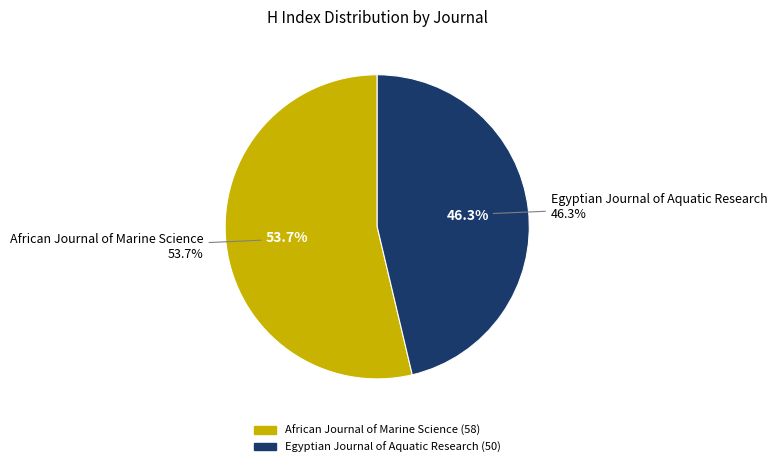

Rank the categories by value from lowest to highest.

Egyptian Journal of Aquatic Research, African Journal of Marine Science